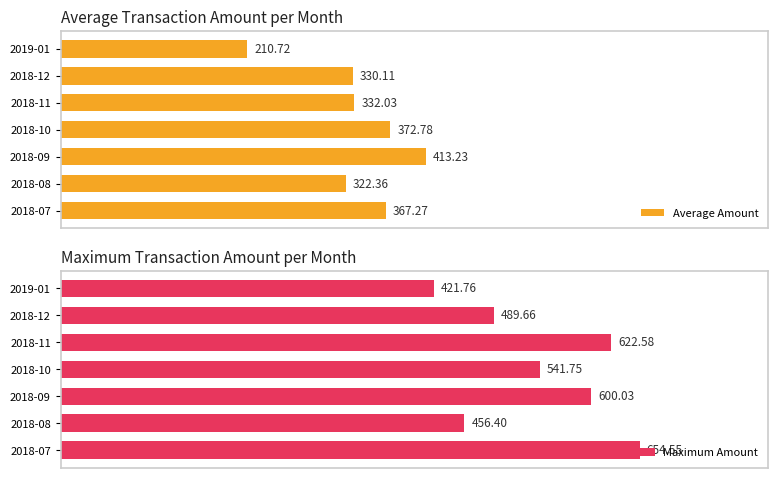

What is the value of the Average Amount bar at the 5th from the left?

332.0